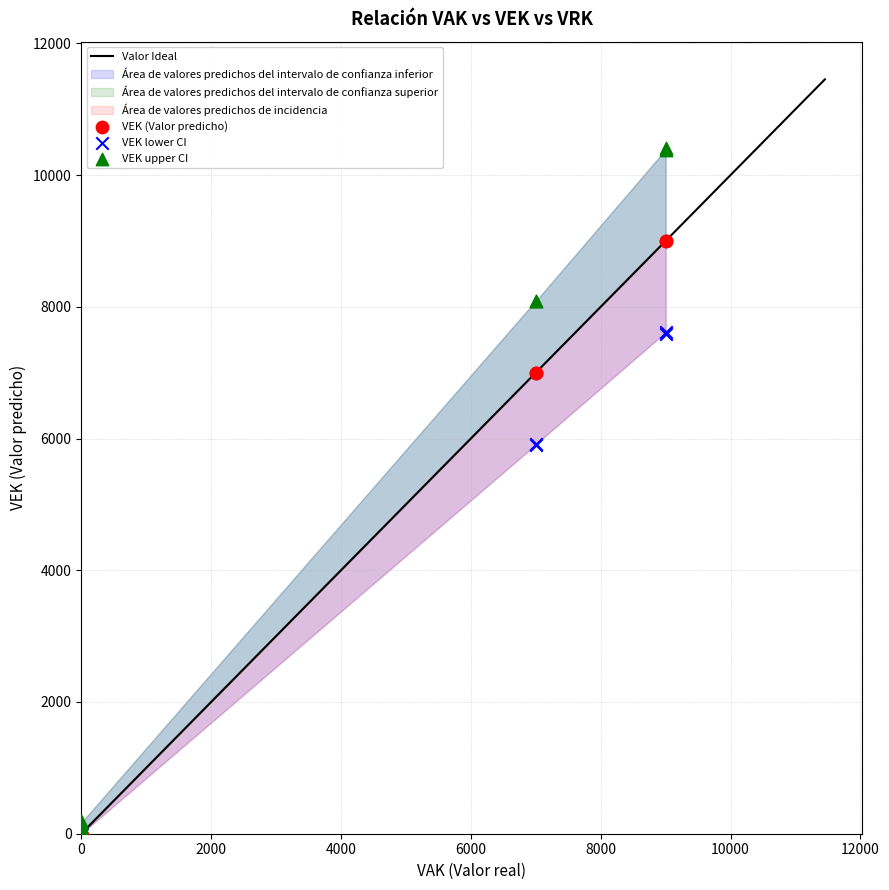

Which series has the largest Y range (max minus min)?

VEK upper CI